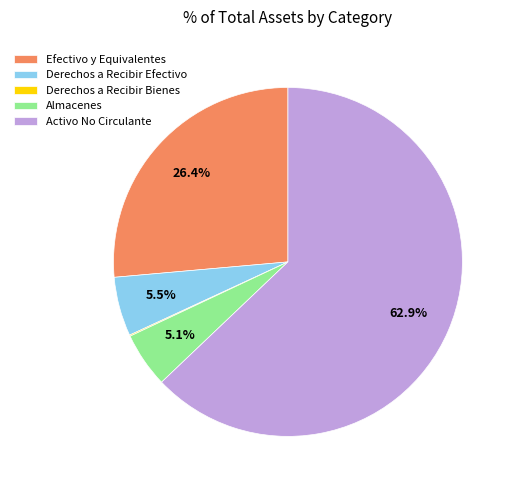

Which category accounts for the majority?

Activo No Circulante